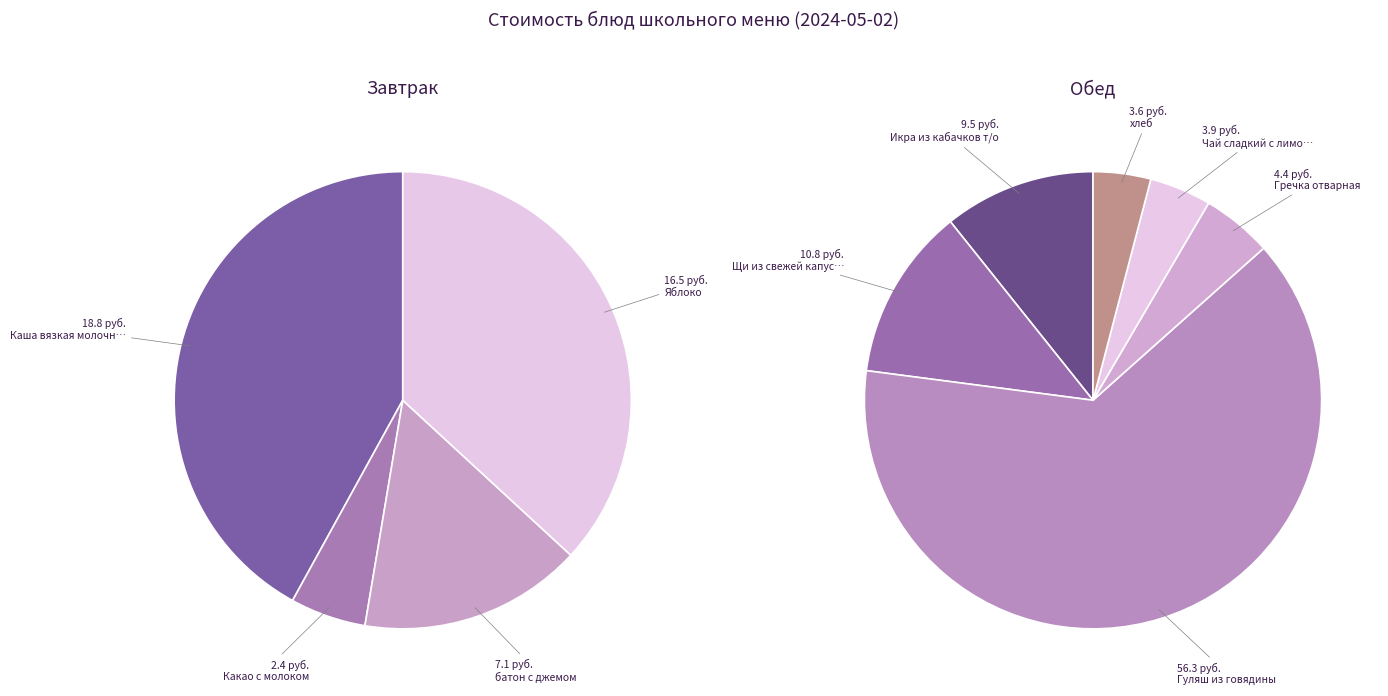

What is the change in value from Каша вязкая молочная из риса to Гречка отварная?

-14.4